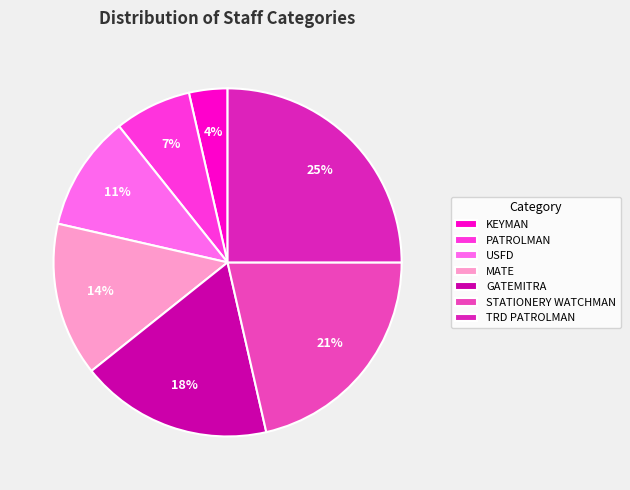

Count the number of slices in the pie.

7